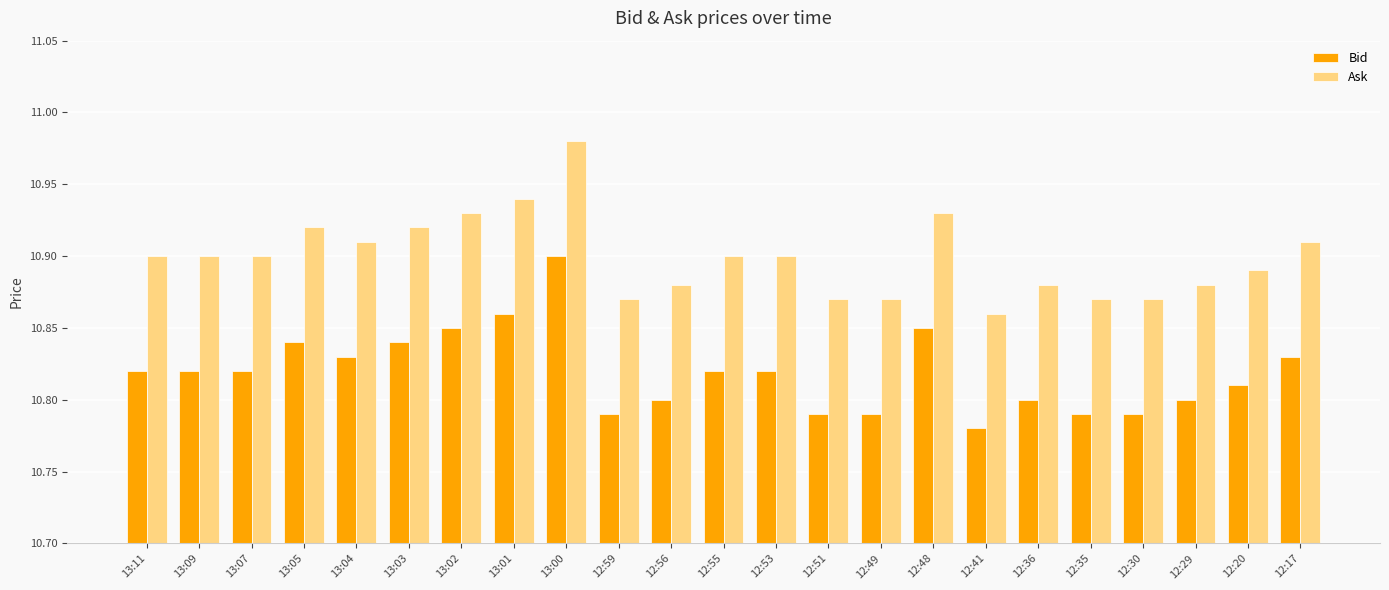

Rank the series at 12:41 from highest to lowest value.

Ask, Bid